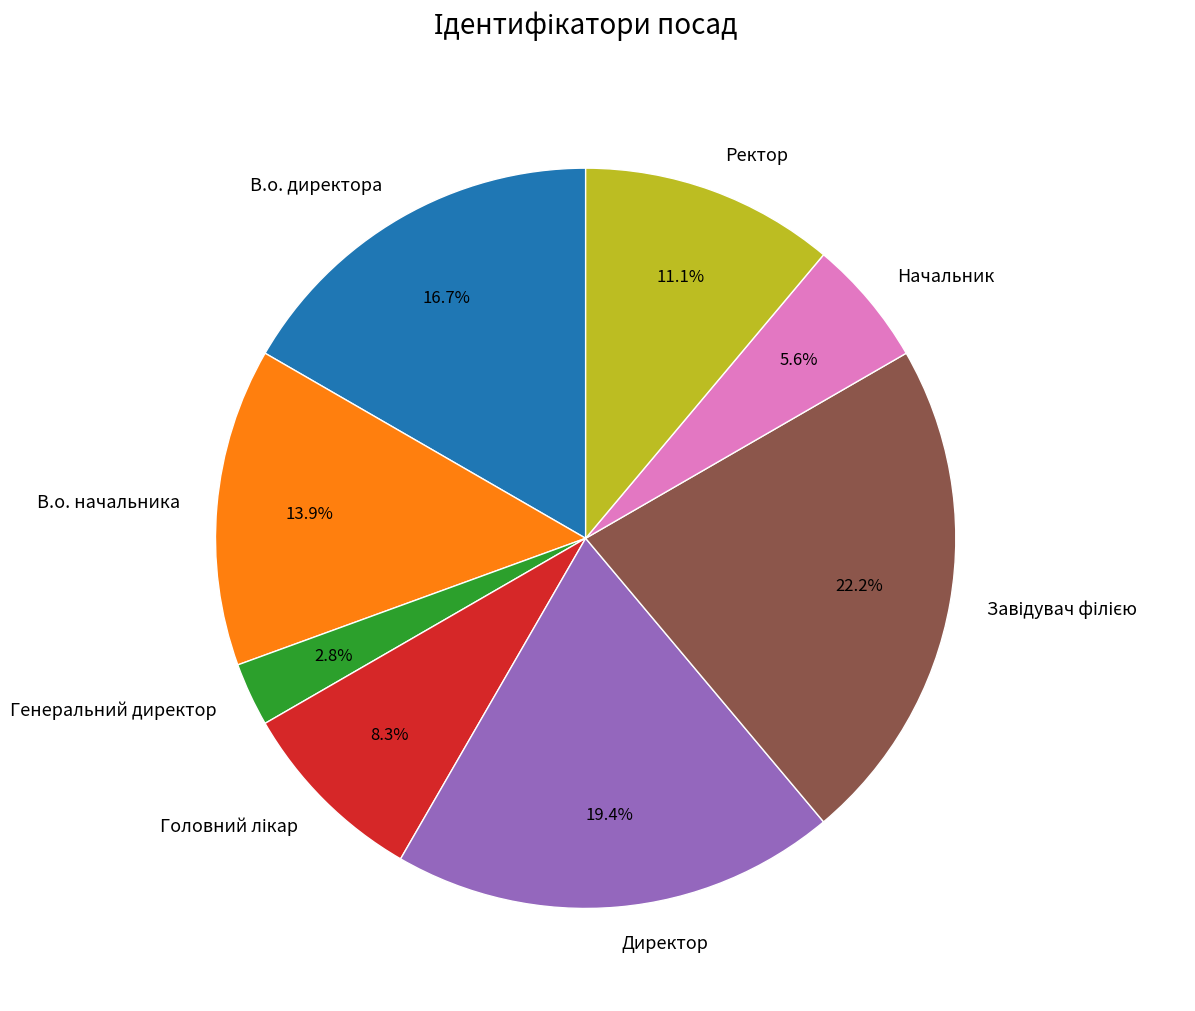

Which has a higher value, В.о. начальника or В.о. директора?

В.о. директора